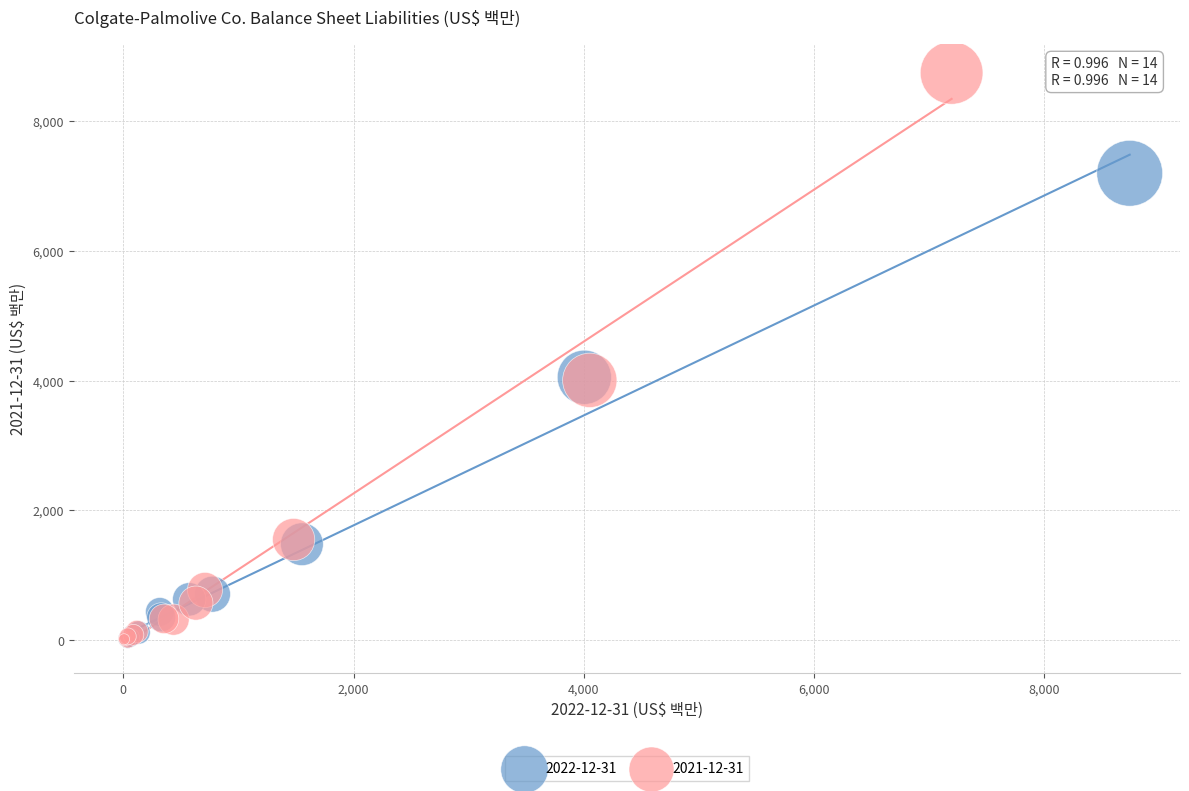

Which series has the widest spread of Y values?

2021-12-31